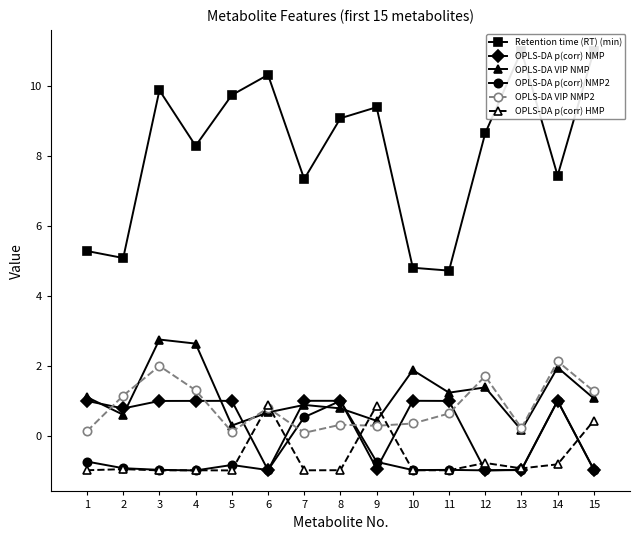

In OPLS-DA VIP NMP2, how many points are lower than both neighbors (excluding endpoints)?

4